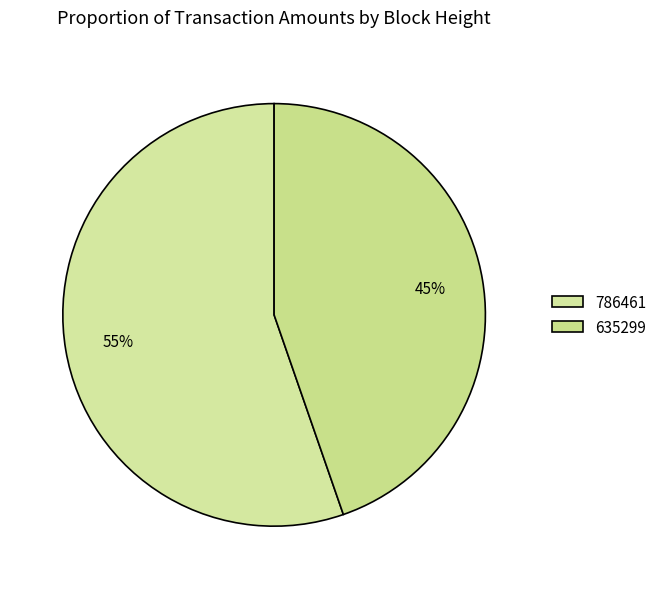

What is the smallest slice in the pie chart?

635299